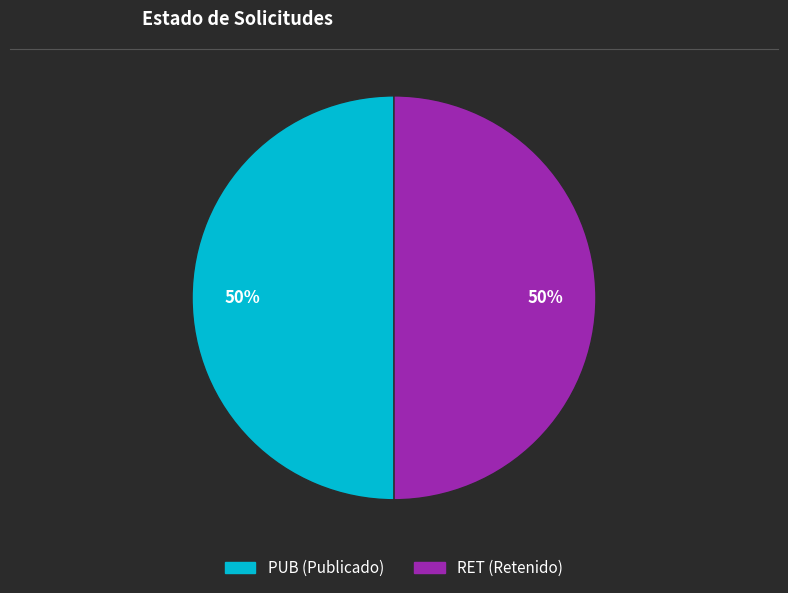

To the nearest percent, what portion does PUB represent?

50%